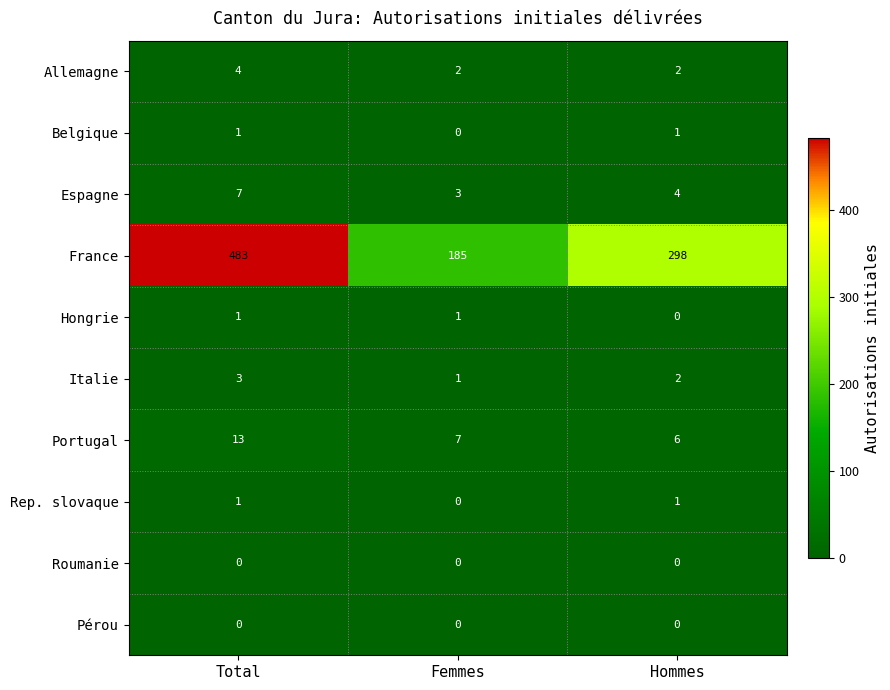

How many distinct data groups are displayed?

10